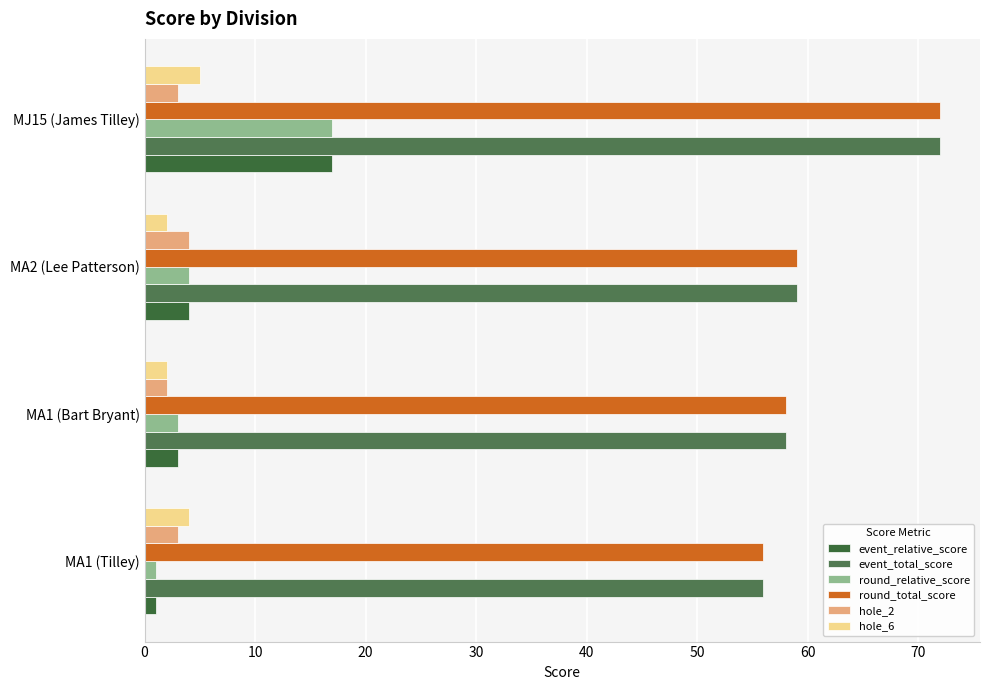

How many data points does each series have?

4